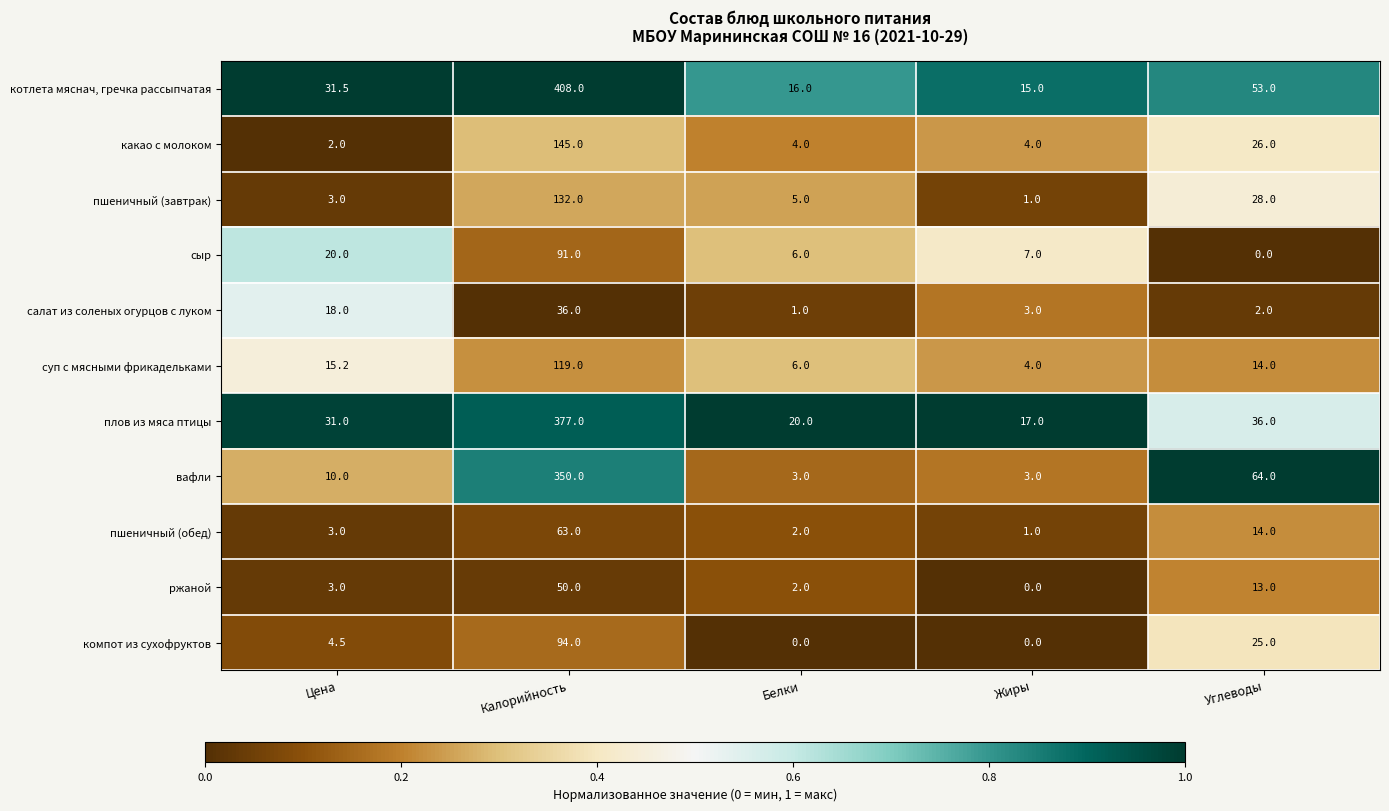

Where does the пшеничный (завтрак) series first go above 5?

Калорийность